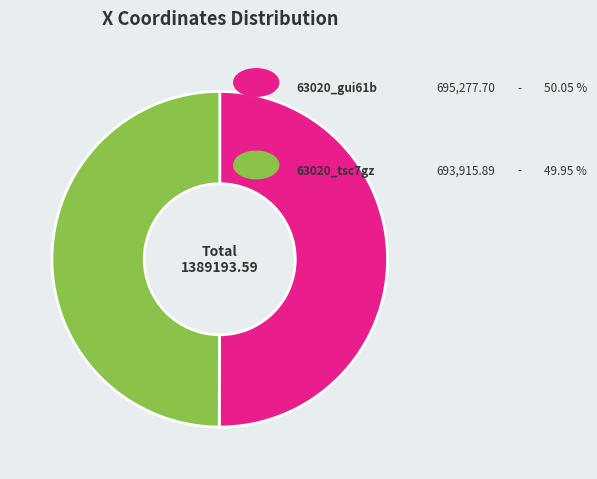

Does any single category account for the majority?

Yes